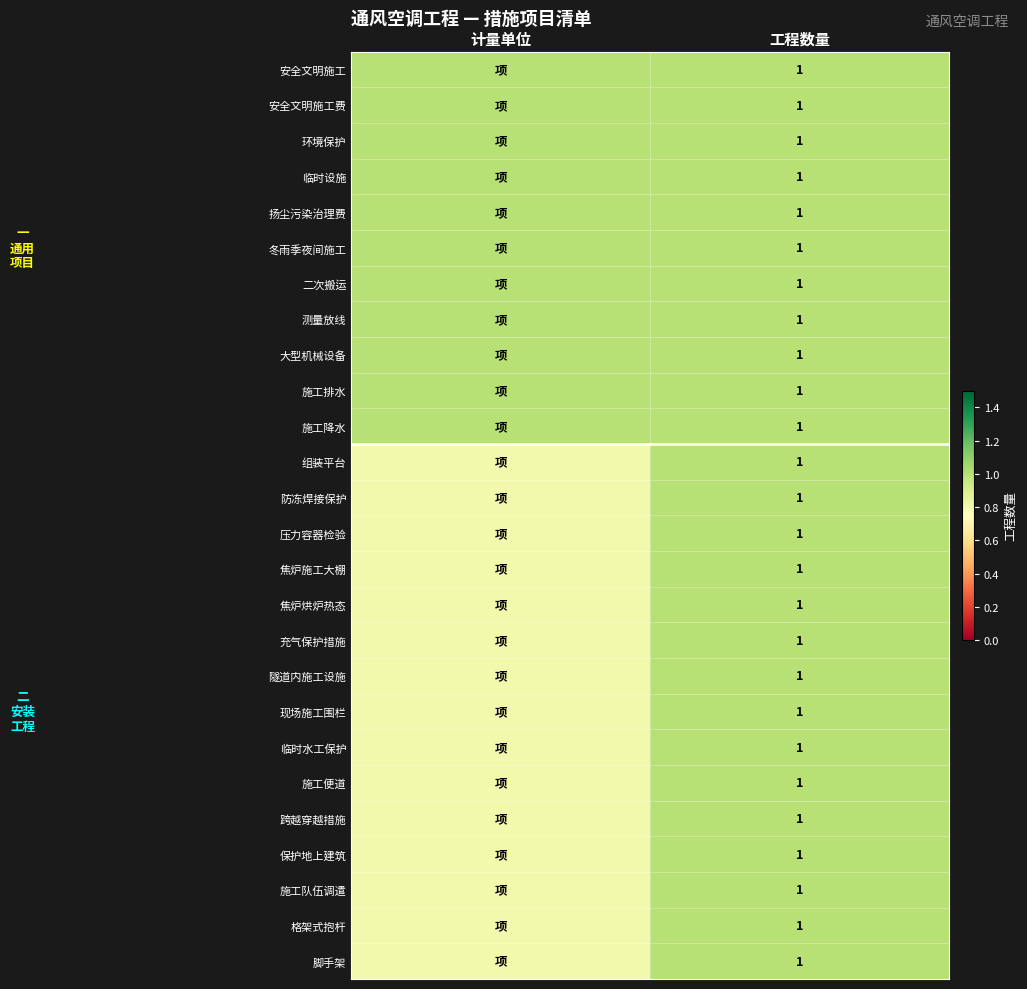

Is it true that 安全文明施工 equals 1.0 at 工程数量?

True